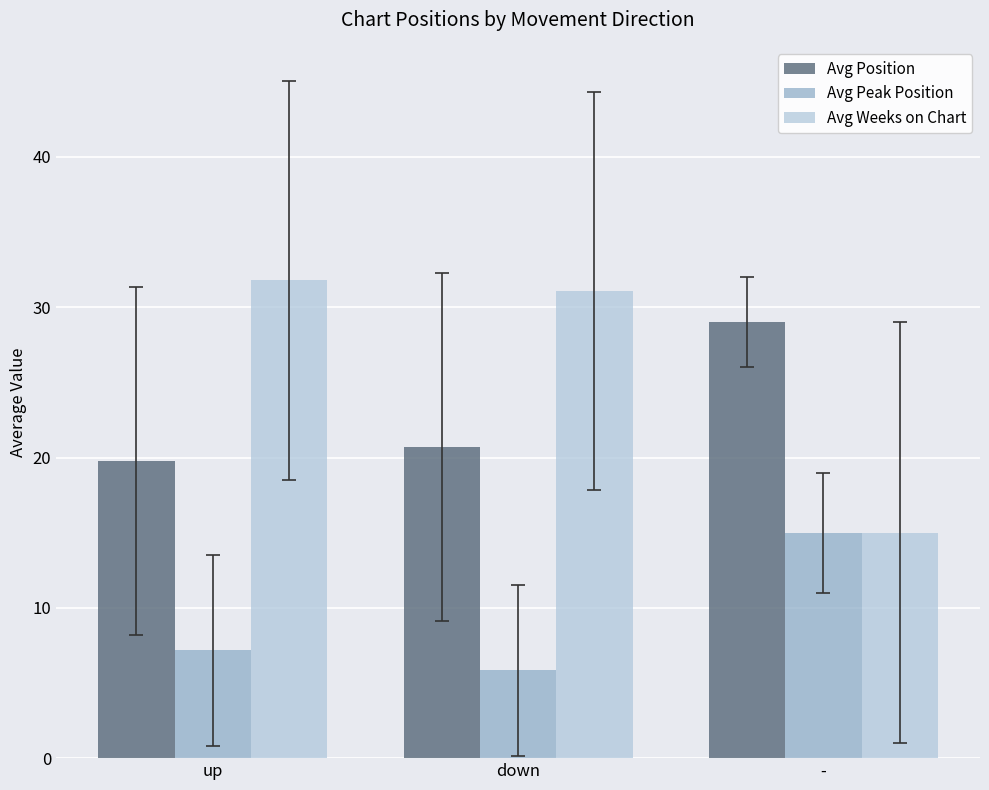

Reading left to right, list all the values displayed in this chart.

Avg Position: up=19.8	down=20.7	-=29.0
Avg Peak Position: up=7.2	down=5.8	-=15.0
Avg Weeks on Chart: up=31.8	down=31.1	-=15.0